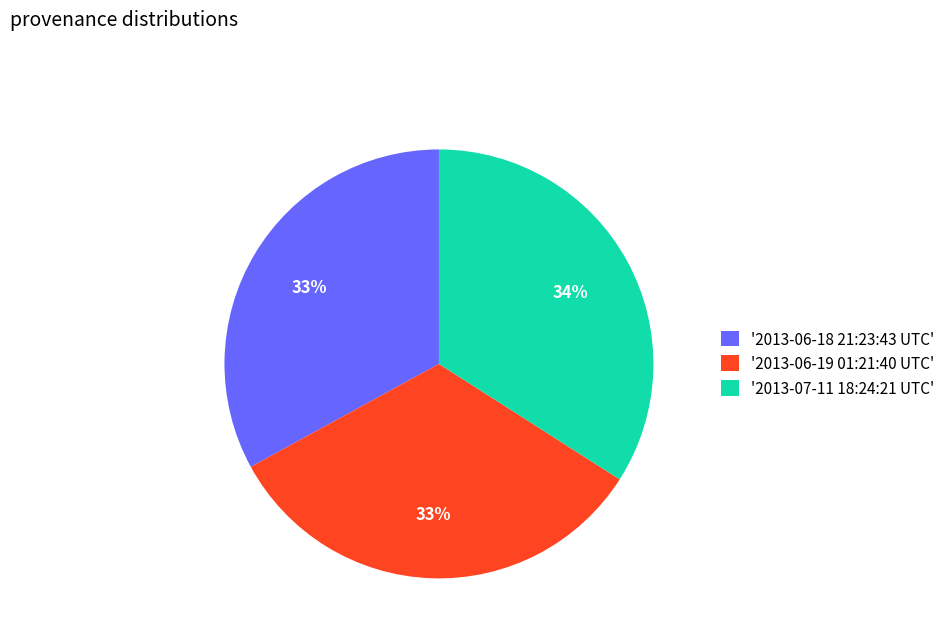

The '2013-06-19 01:21:40 UTC' slice represents 18% of the pie. True or false?

False